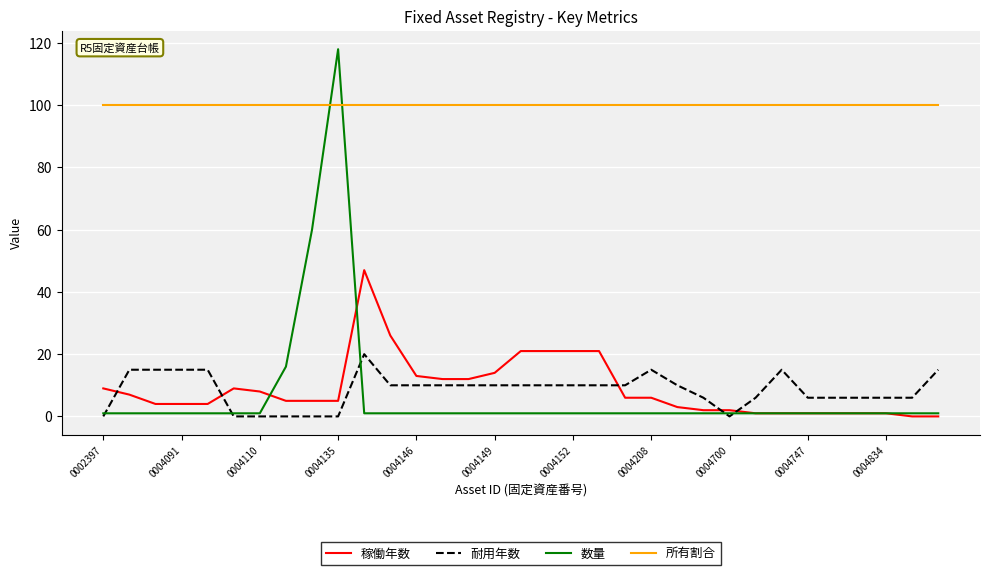

What are all the series names shown in the legend?

稼働年数, 耐用年数, 数量, 所有割合